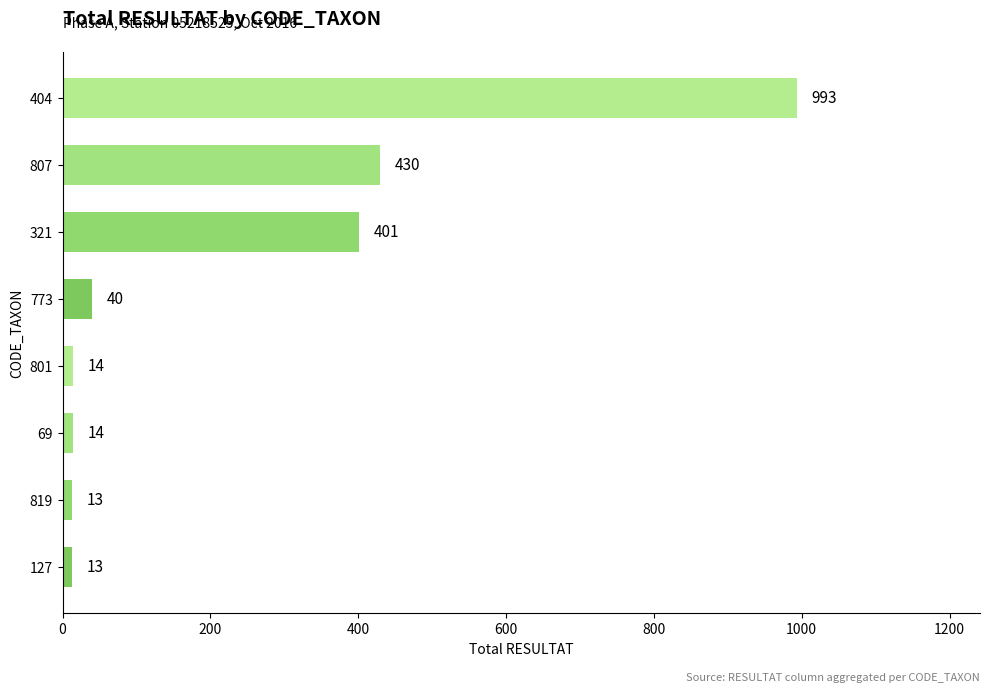

Reading bottom to top, what are all the values shown in this chart?

13	13	14	14	40	401	430	993